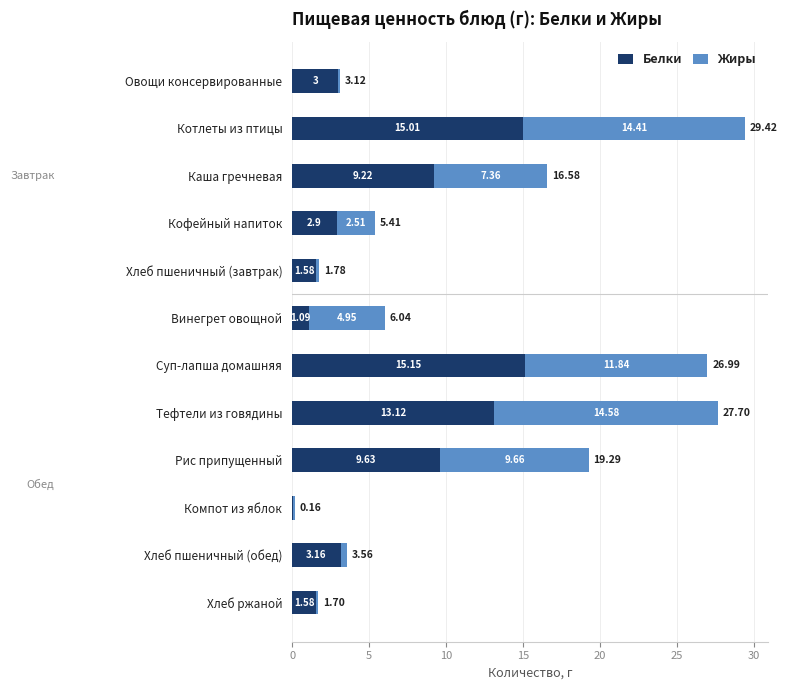

At which label is Белки closest to 7?

Каша гречневая